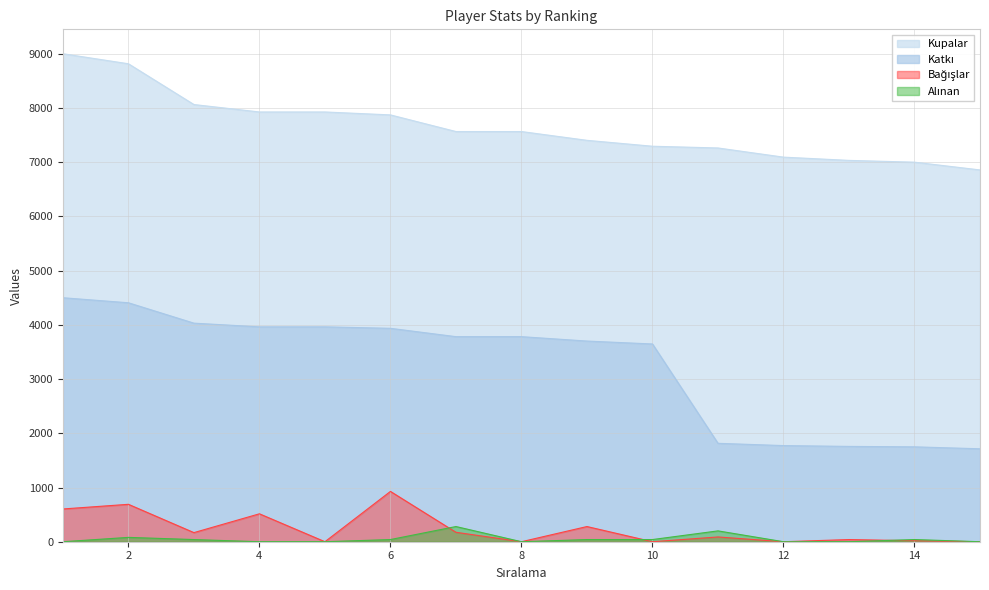

Which series has the widest spread of values?

Katkı